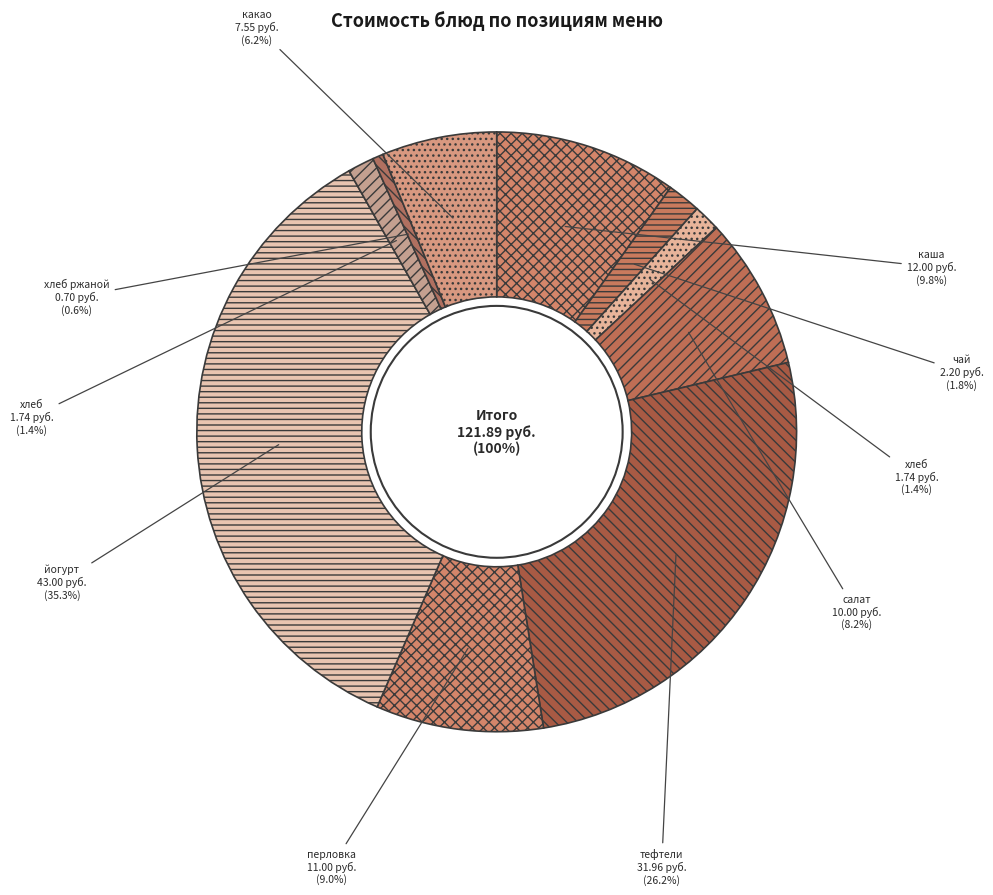

Which has a higher value, каша молочная кукурузная or тефтели мяс. с соусом?

тефтели мяс. с соусом